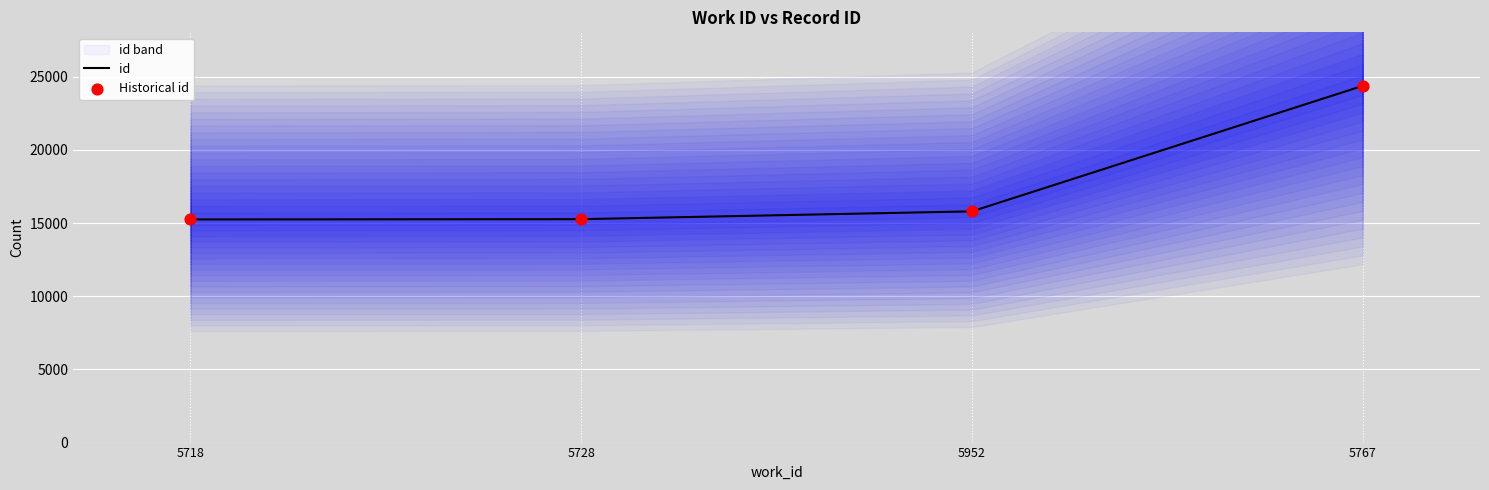

At which category is the sum across all series the highest?

5767